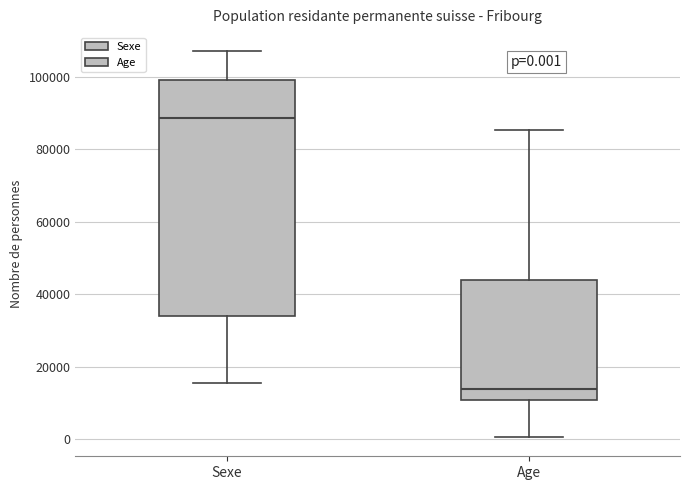

Which box is the tallest, from its lower edge to its upper edge?

Sexe